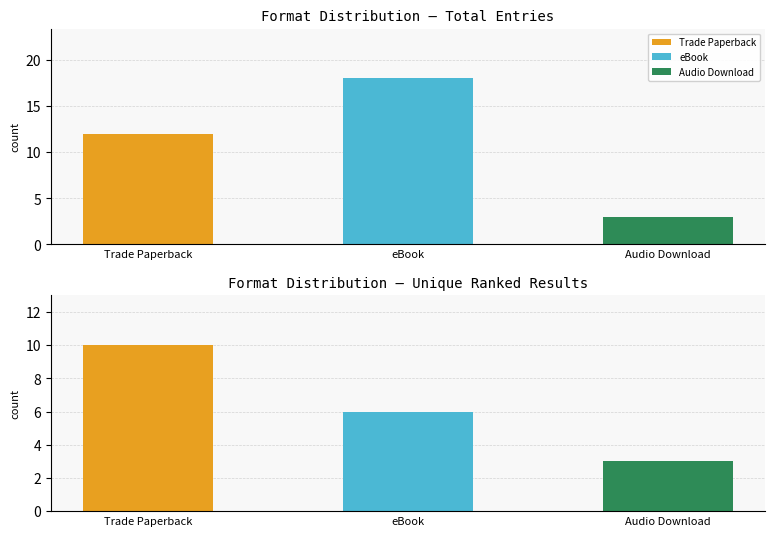

Rank the categories by value from highest to lowest.

eBook, Trade Paperback, Audio Download